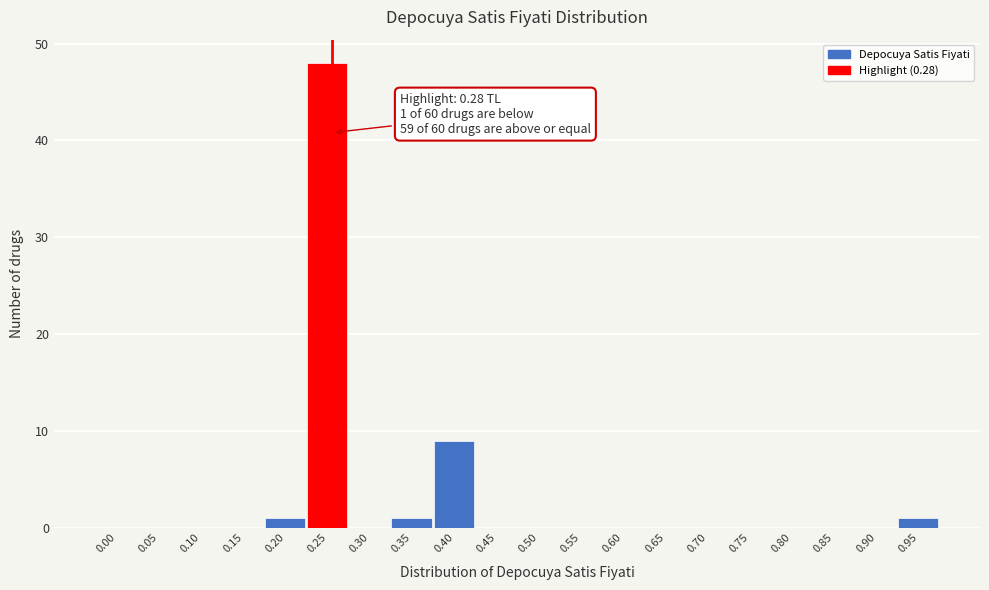

Reading left to right, transcribe all the data shown in this chart.

0.00=0	0.05=0	0.10=0	0.15=0	0.20=1	0.25=48	0.30=0	0.35=1	0.40=9	0.45=0	0.50=0	0.55=0	0.60=0	0.65=0	0.70=0	0.75=0	0.80=0	0.85=0	0.90=0	0.95=1